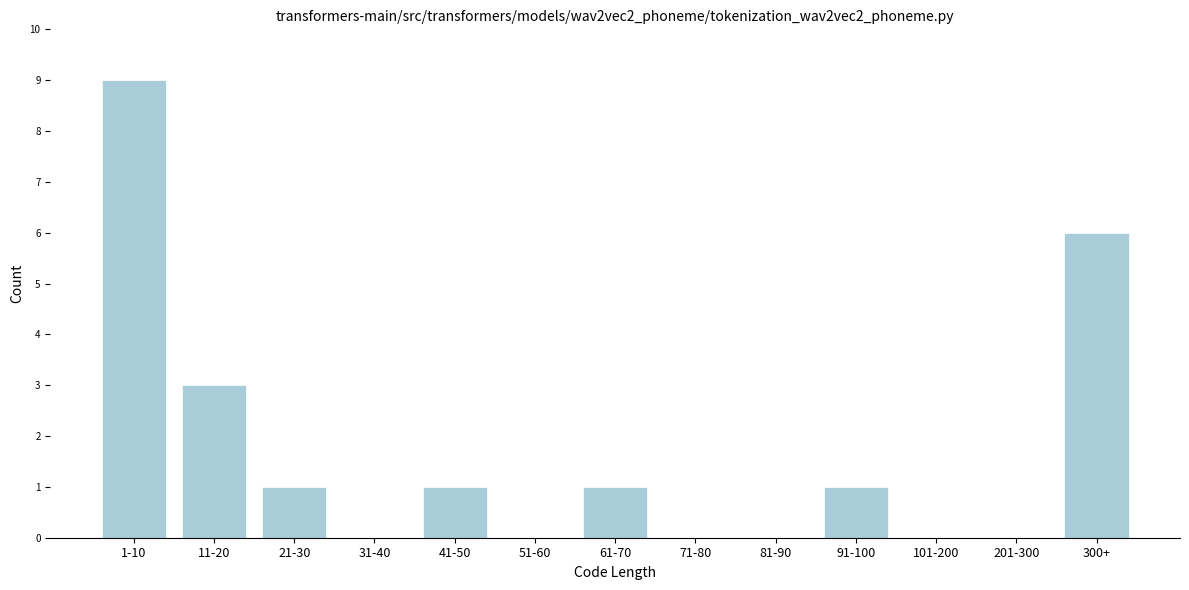

Reading left to right, list all the values displayed in this chart.

1-10=9	11-20=3	21-30=1	31-40=0	41-50=1	51-60=0	61-70=1	71-80=0	81-90=0	91-100=1	101-200=0	201-300=0	300+=6